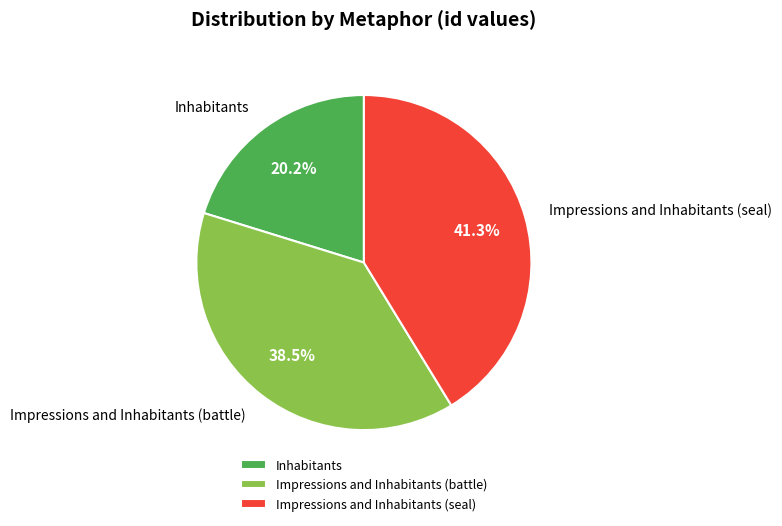

To the nearest percent, what portion does Impressions and Inhabitants (seal) represent?

41%